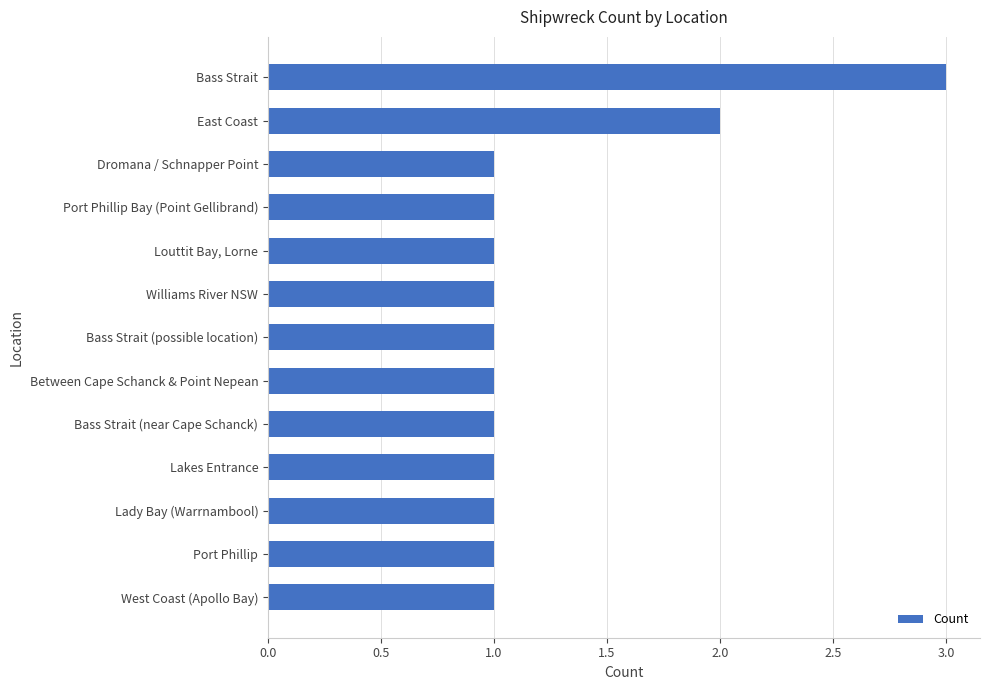

Is it true that the value at Lakes Entrance is 1?

True